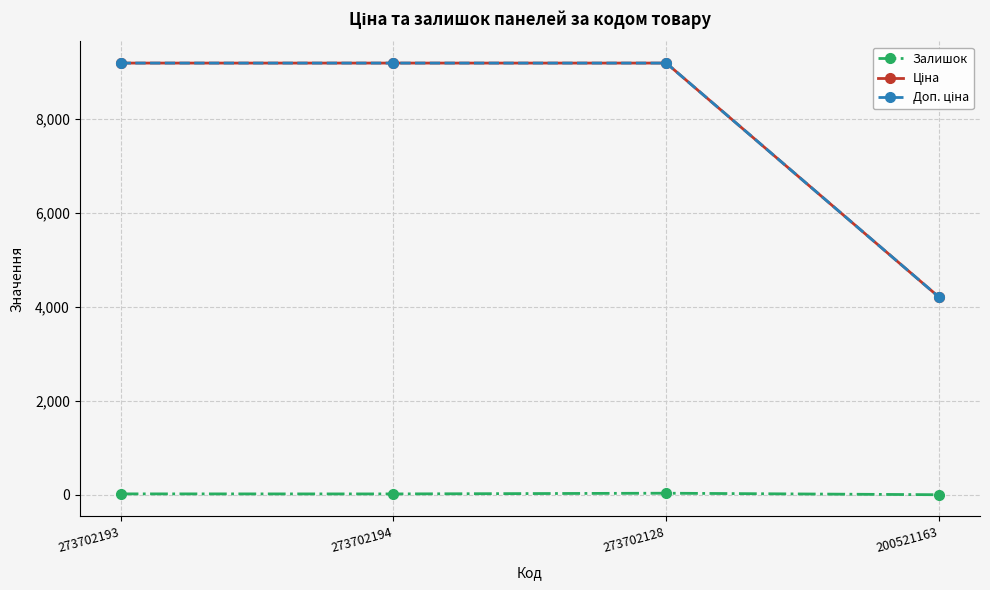

True or false: Залишок has a value of 2.0 at 200521163.

True